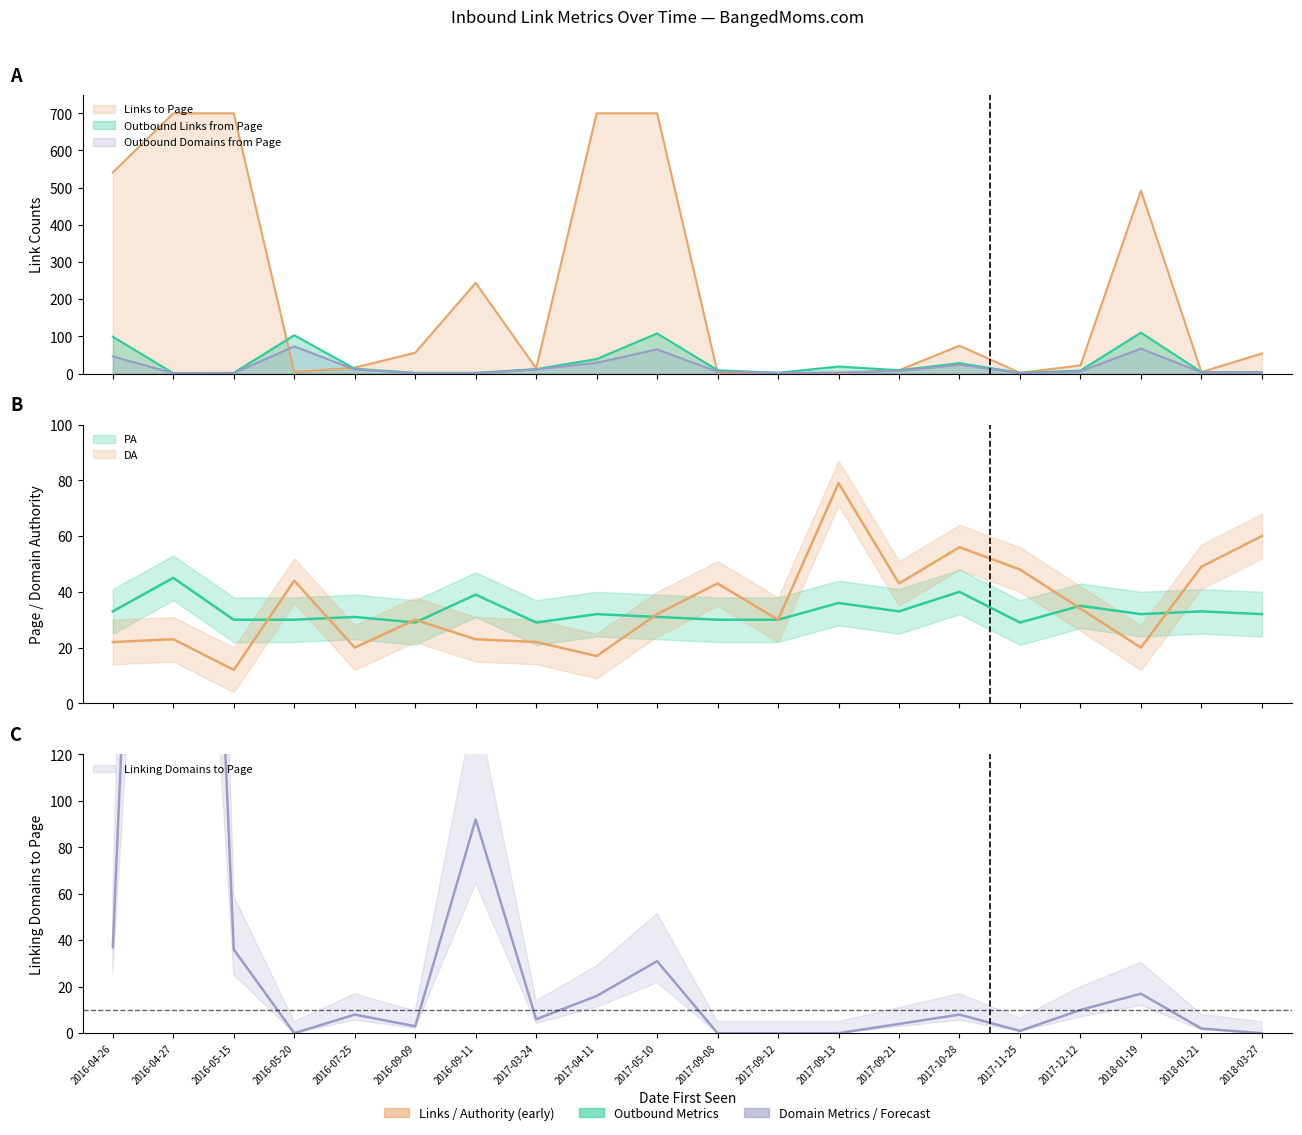

Between which two adjacent categories do DA and PA first intersect?

2016-05-15 and 2016-05-20